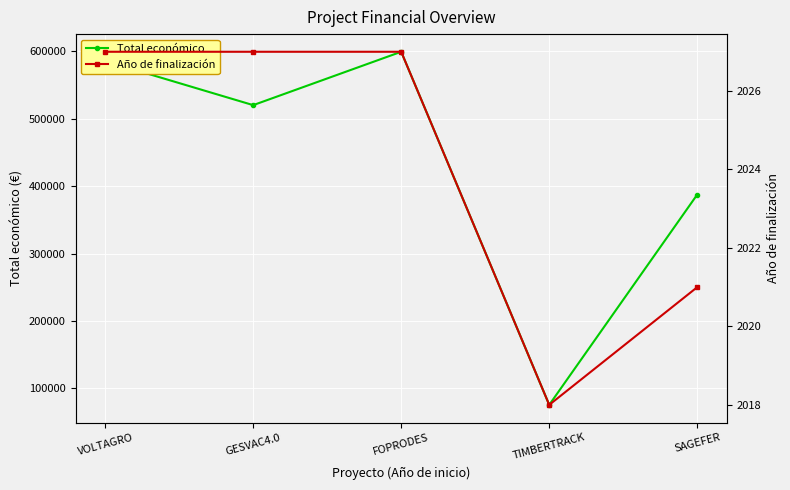

What is the total value across all series at VOLTAGRO?

587487